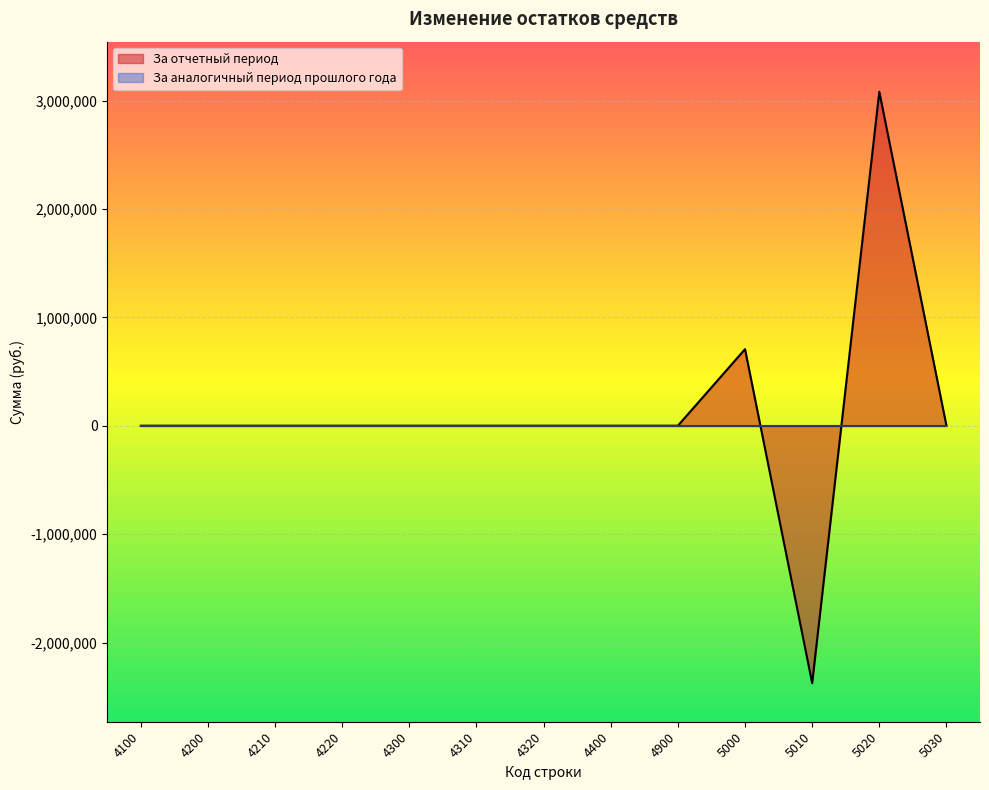

What is the sum of all values?

1412007.9